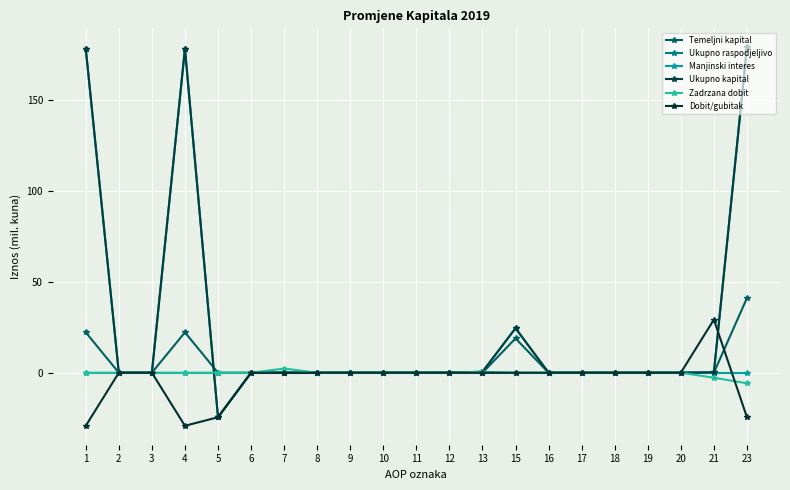

What is the difference between the second highest and second lowest values in the Ukupno kapital series?

178.3